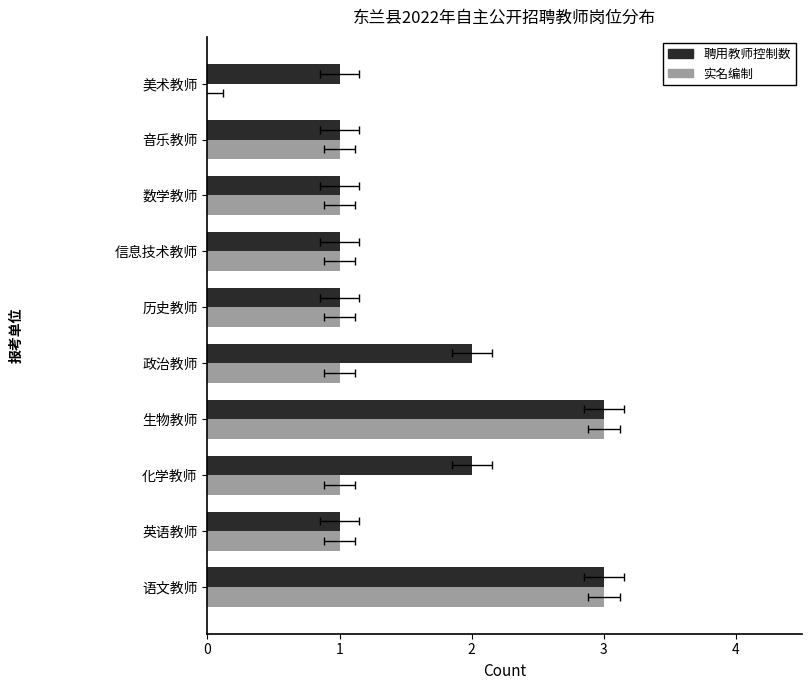

Reading left to right, extract all data points from this chart.

聘用教师控制数: 3	1	2	3	2	1	1	1	1	1
实名编制: 3	1	1	3	1	1	1	1	1	0